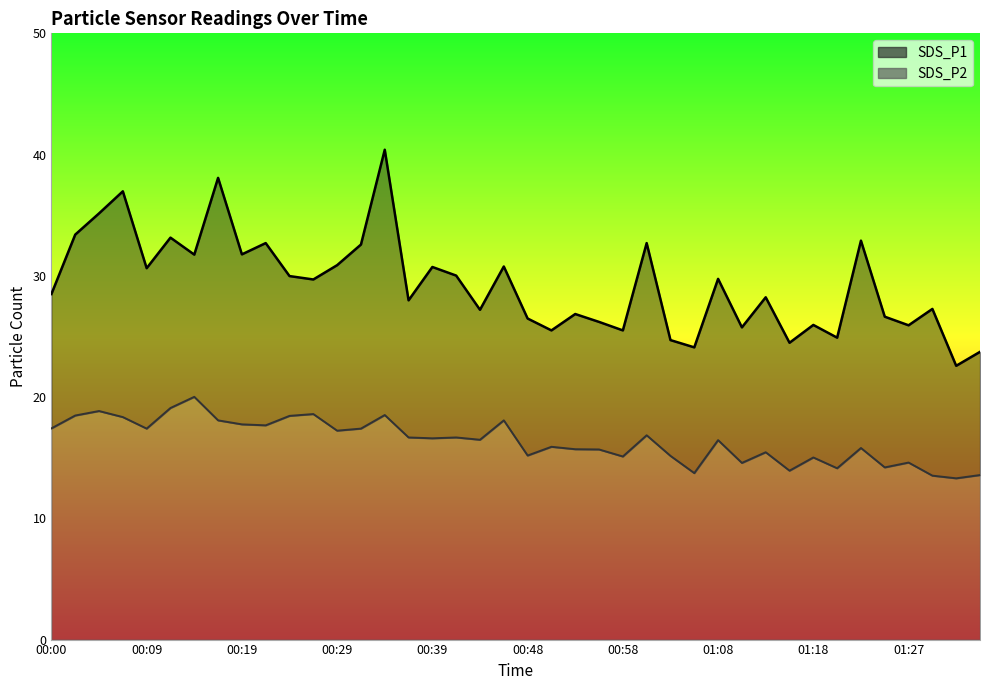

What is the smallest value displayed?

13.3